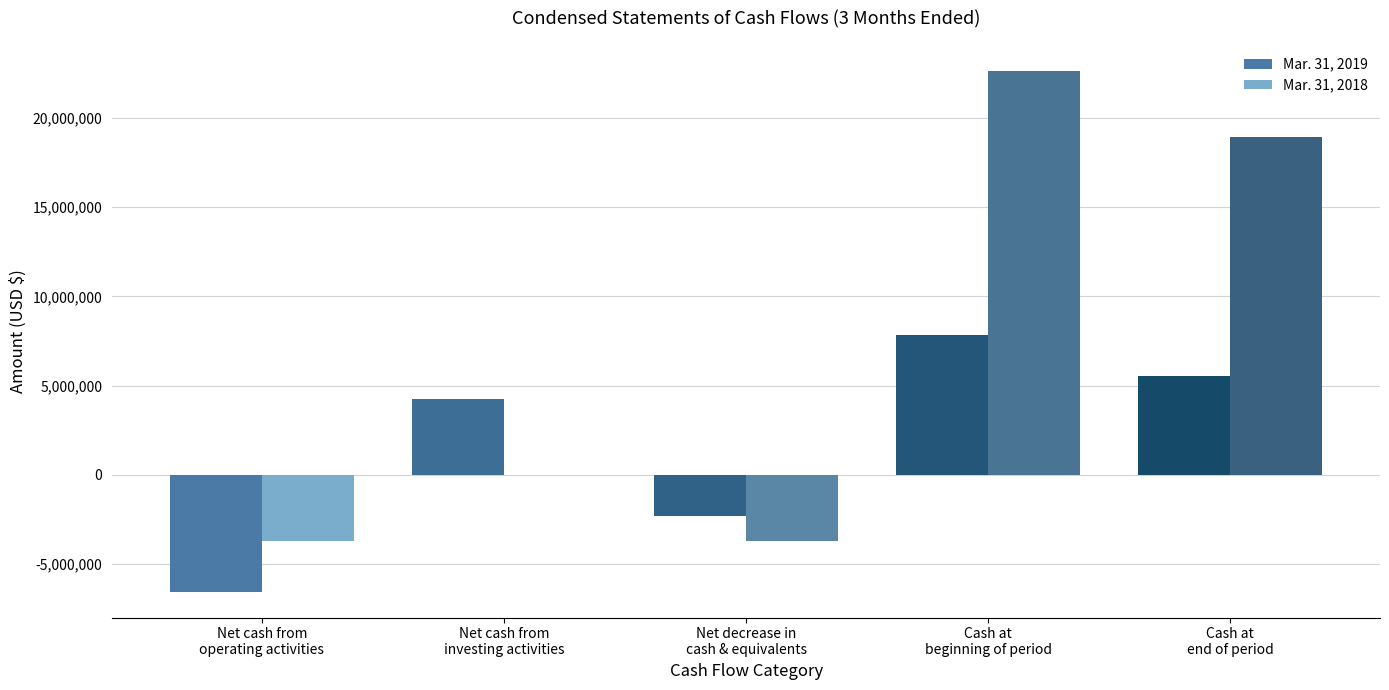

What is the greatest value displayed?

22631971